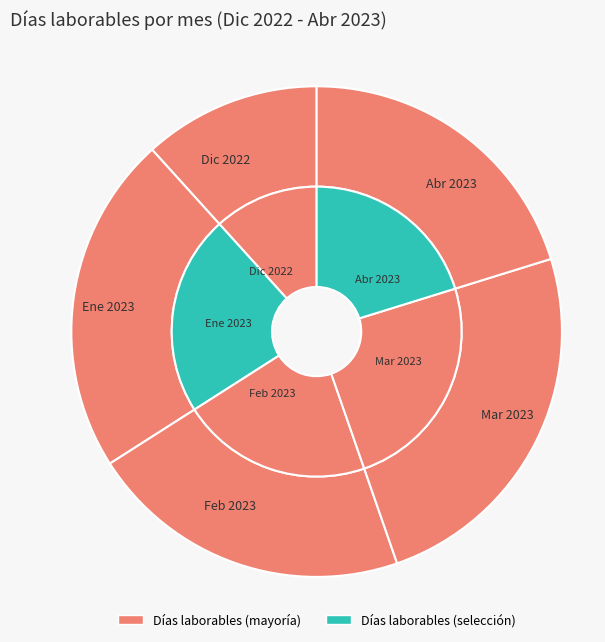

How much of the chart is everything except Febrero 2023?

78.7%